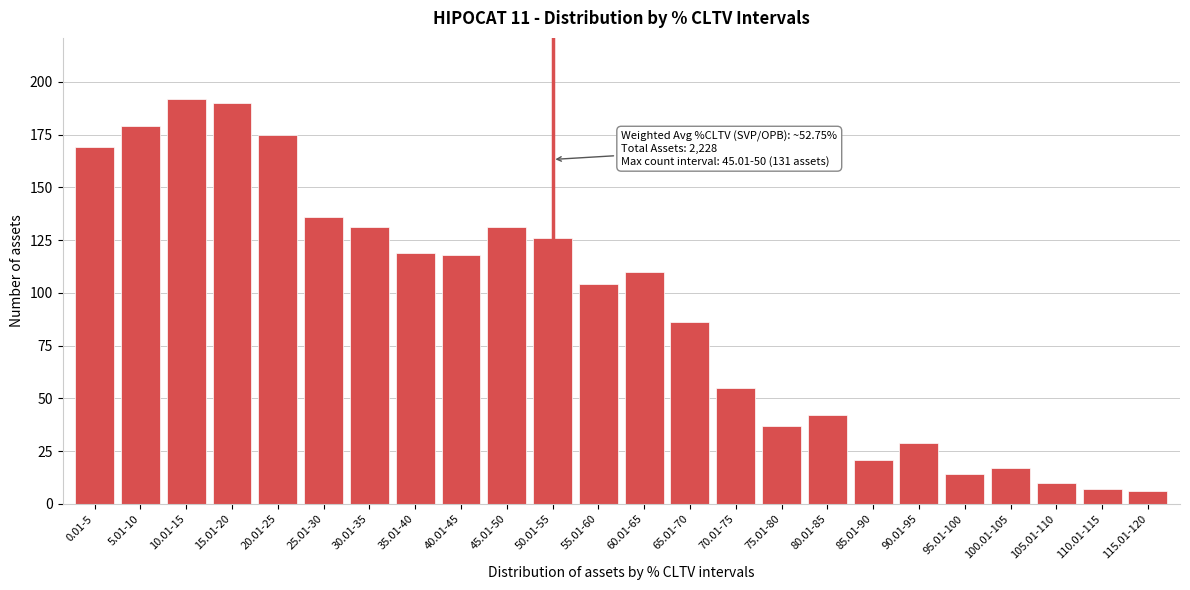

Reading left to right, transcribe all the data shown in this chart.

169	179	192	190	175	136	131	119	118	131	126	104	110	86	55	37	42	21	29	14	17	10	7	6